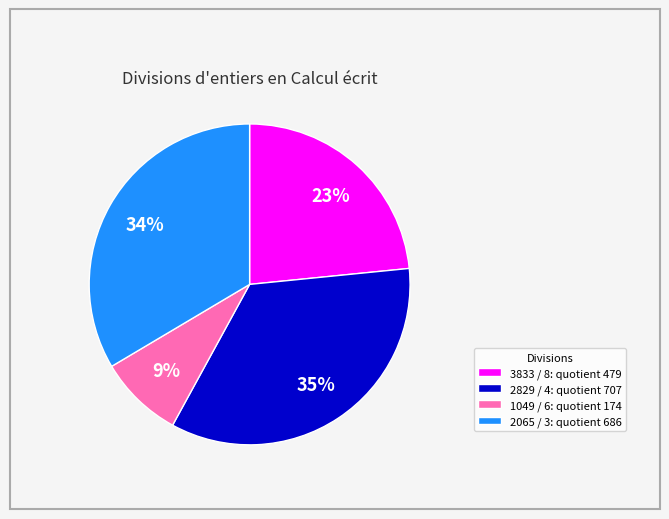

What percentage is the 3833 / 8 slice, to the nearest percent?

23%